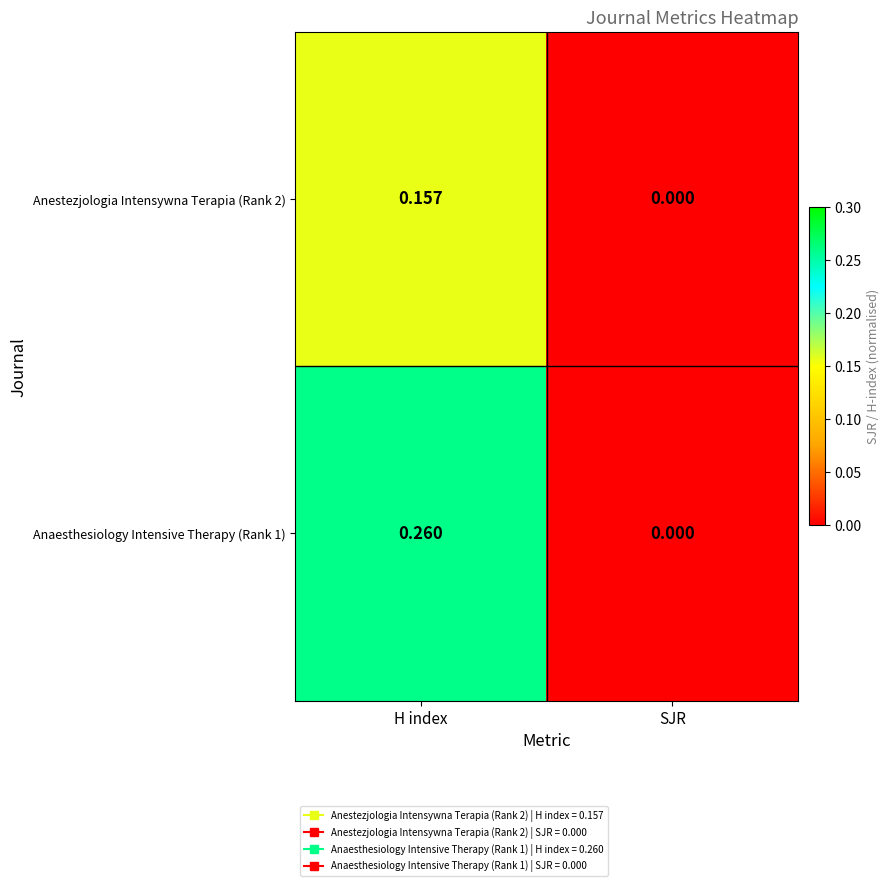

At which label does Anestezjologia Intensywna Terapia (Rank 2) reach its peak?

H index